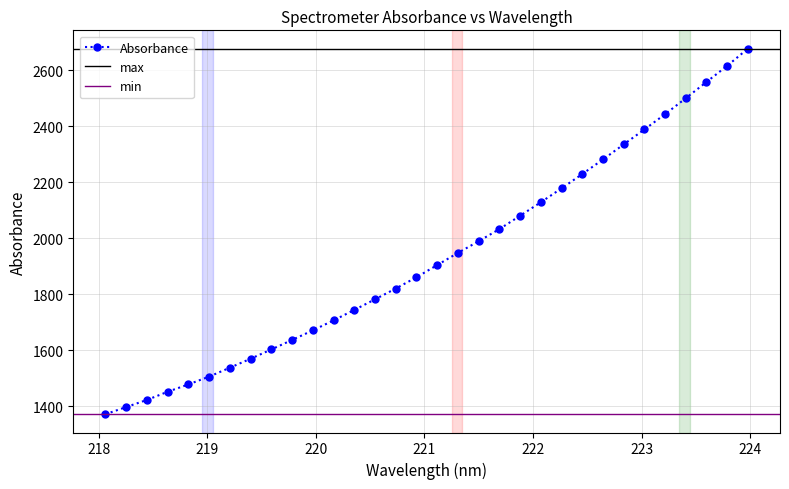

Does the chart display data point markers on the line(s)?

Yes